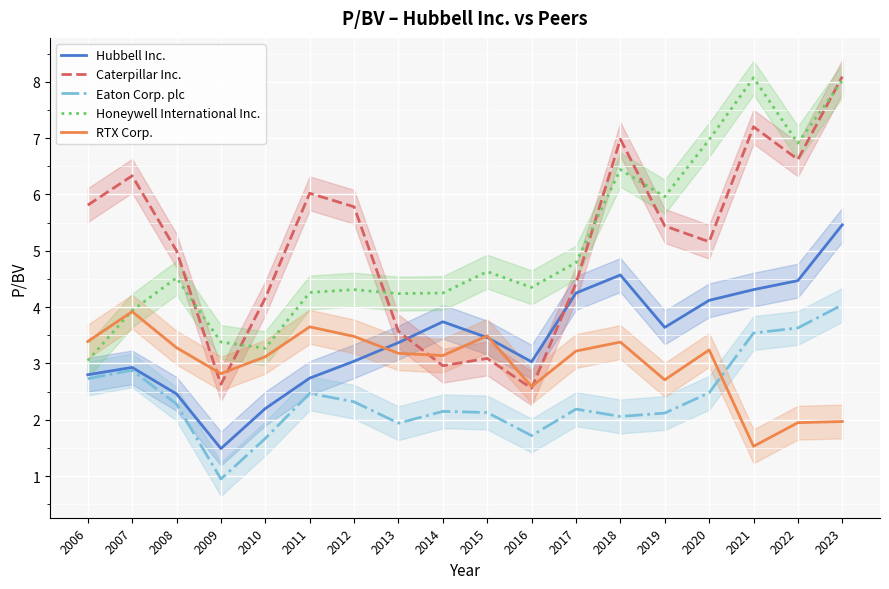

What is the value of the Hubbell Inc. point at the 1st from the left?

2.8